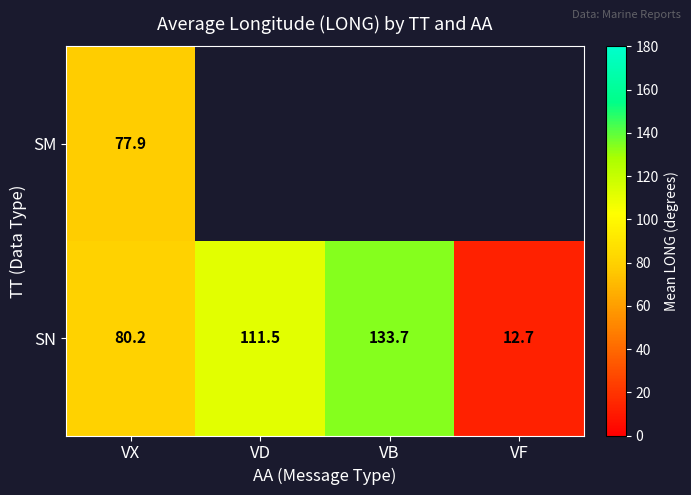

The value of SM at VX is 77.9. True or false?

True